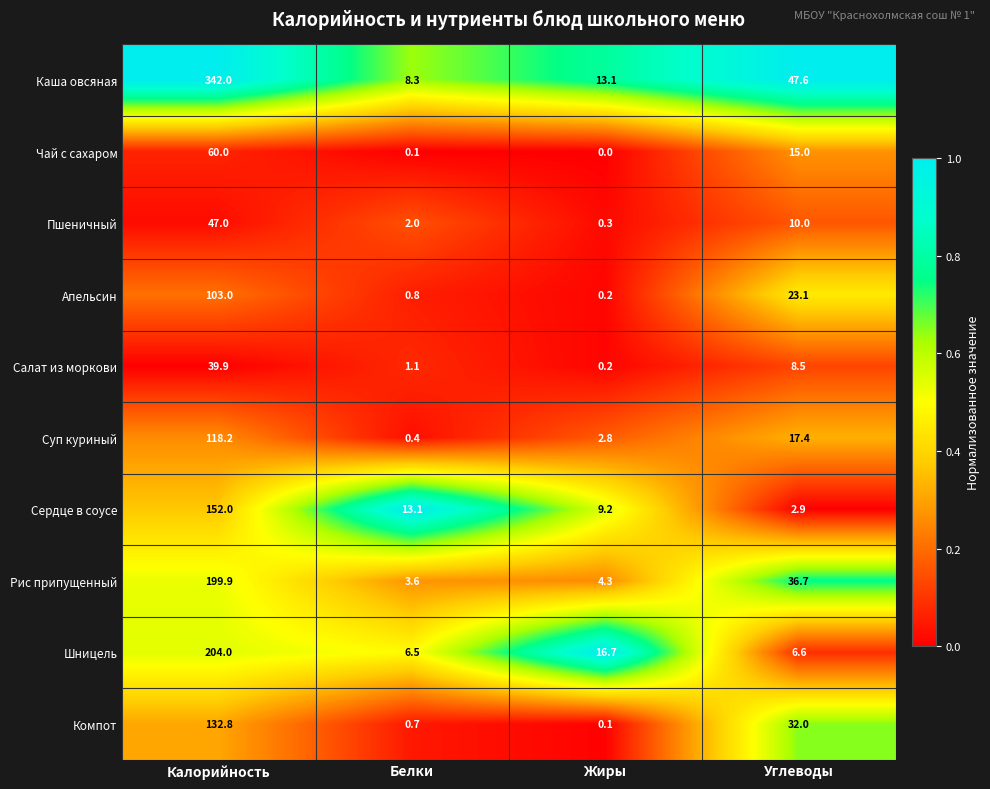

The value of Суп куриный at Жиры is 1.6. True or false?

False